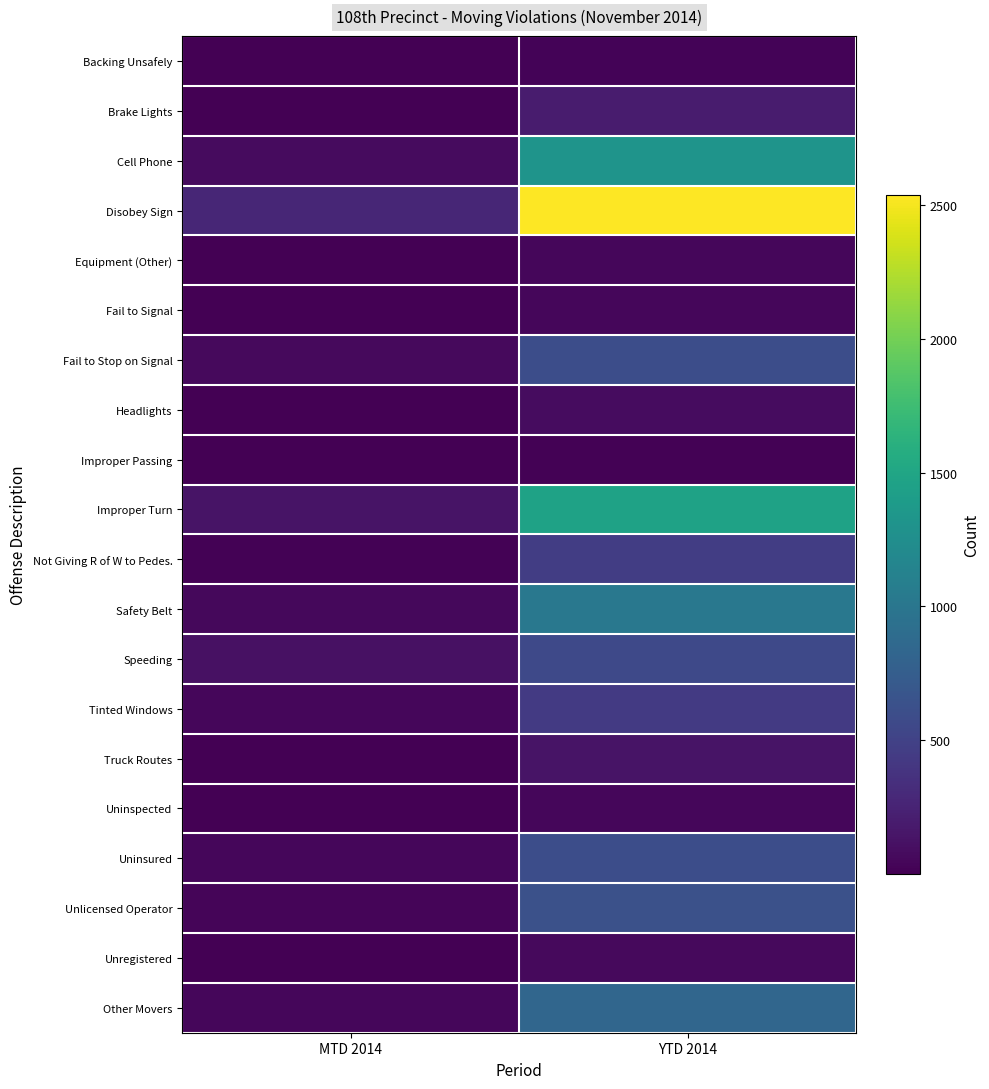

Which series has the largest range (max minus min)?

Disobey Sign